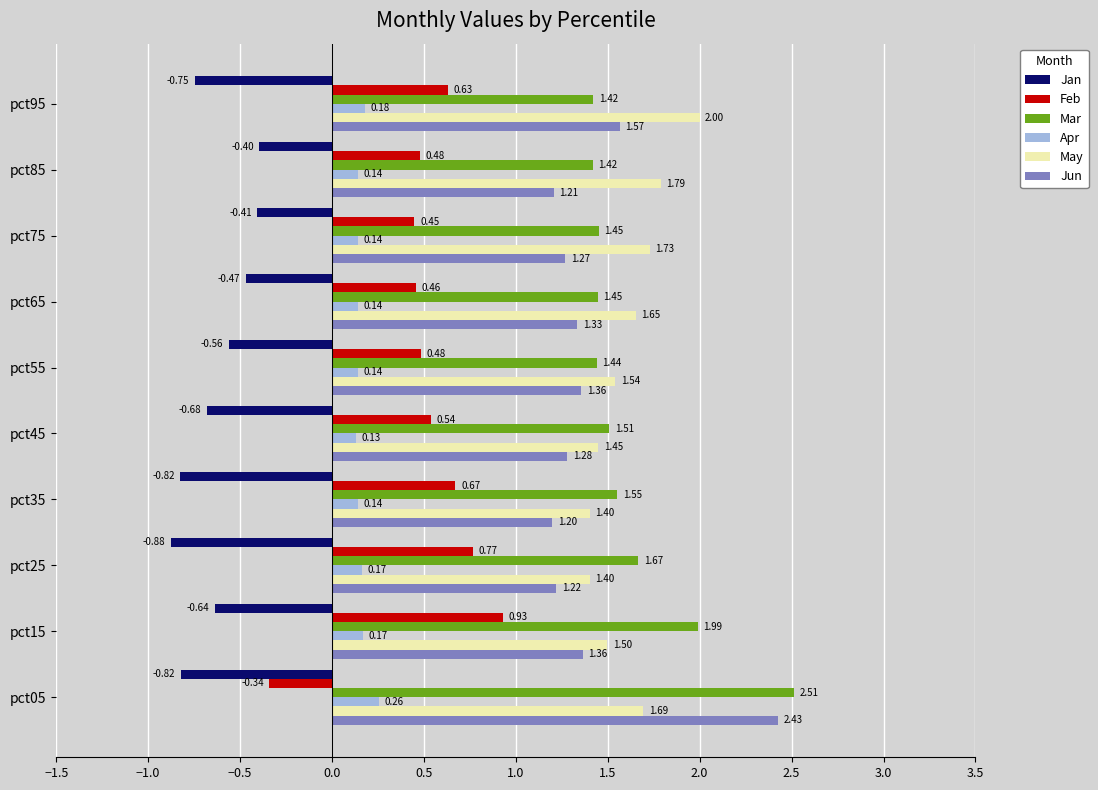

What are all the series names shown in the legend?

Jan, Feb, Mar, Apr, May, Jun